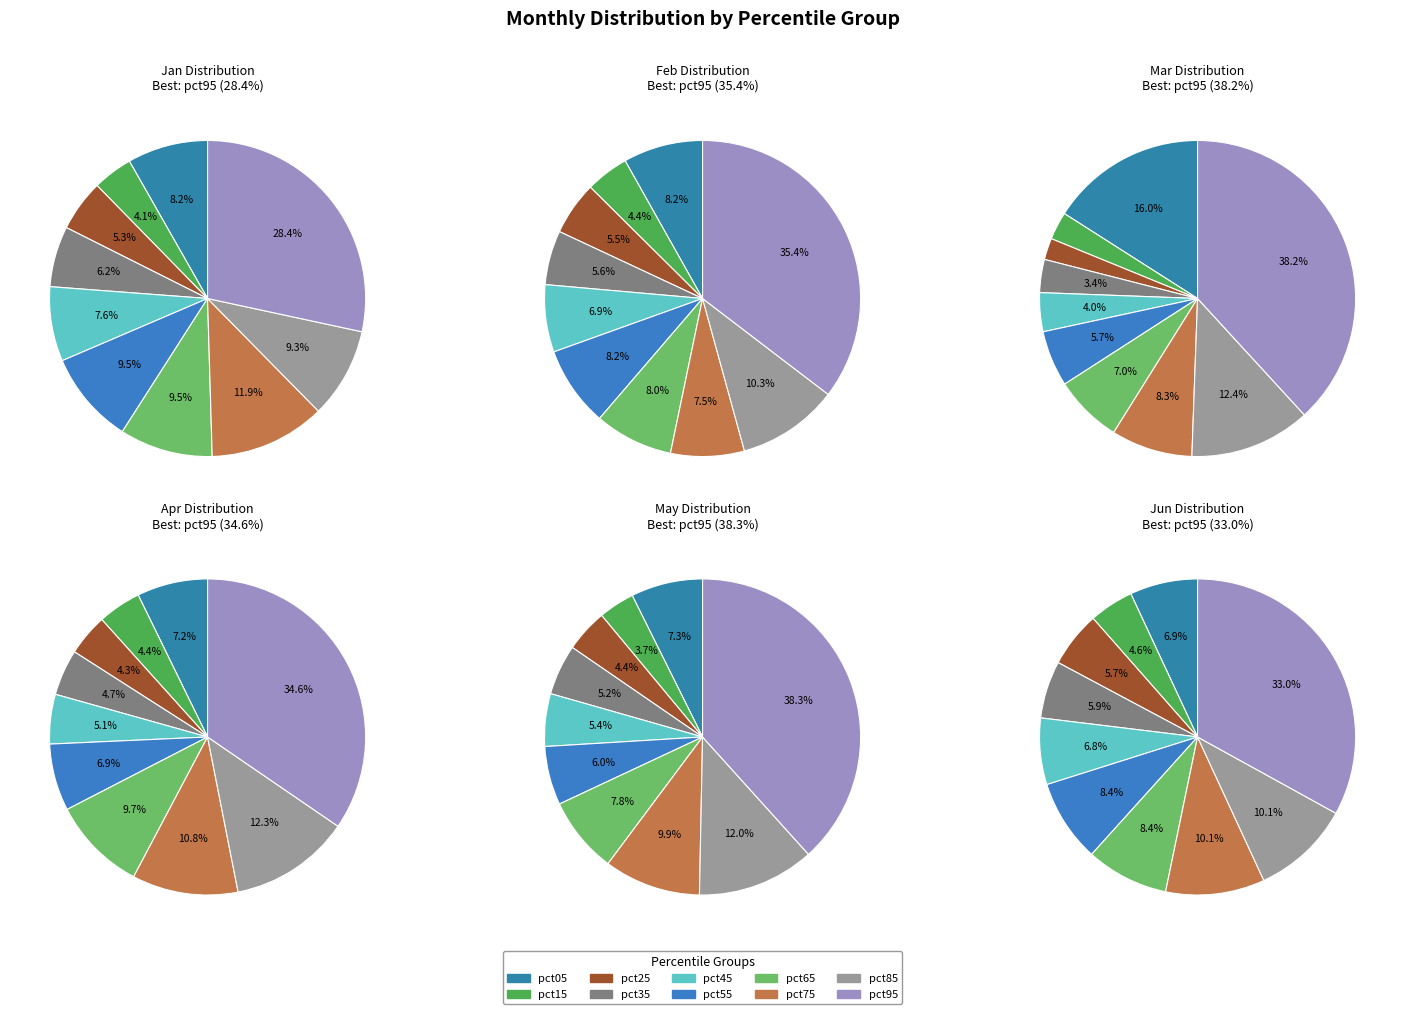

Rank the categories by value from highest to lowest.

pct95, pct75, pct65, pct55, pct85, pct05, pct45, pct35, pct25, pct15